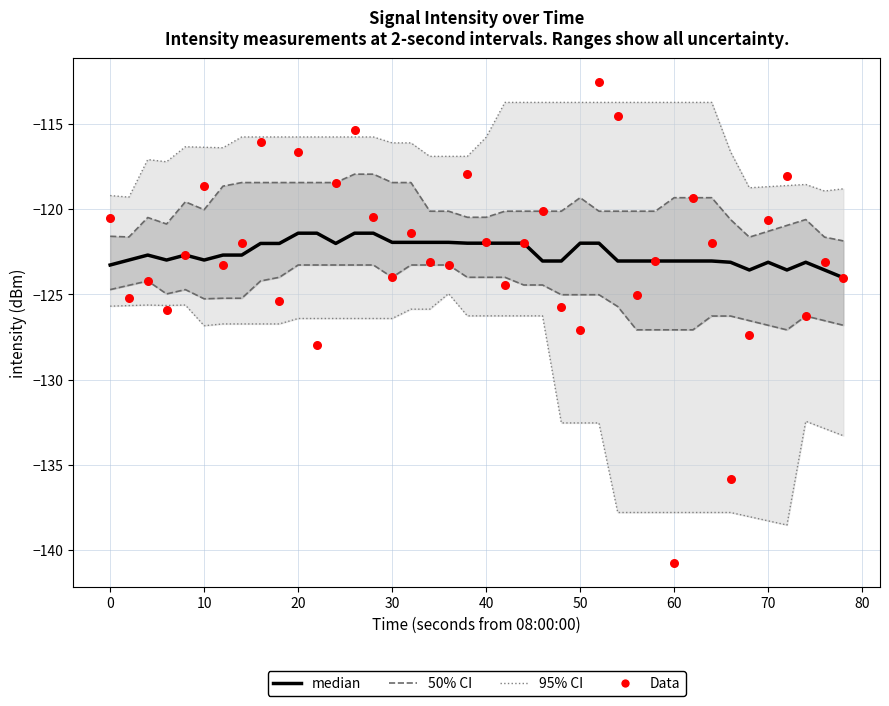

What is the total value across all series at 30?

-496.4